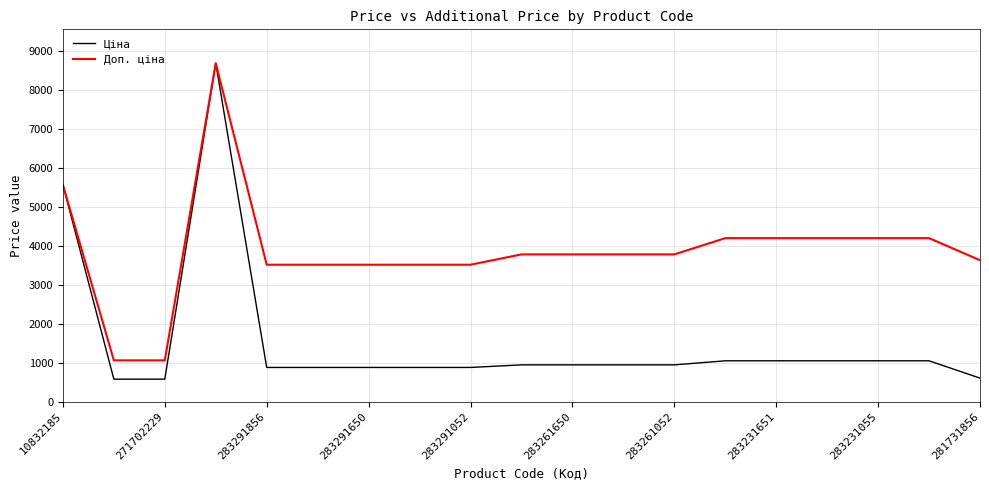

What are all the series names shown in the legend?

Ціна, Доп. ціна